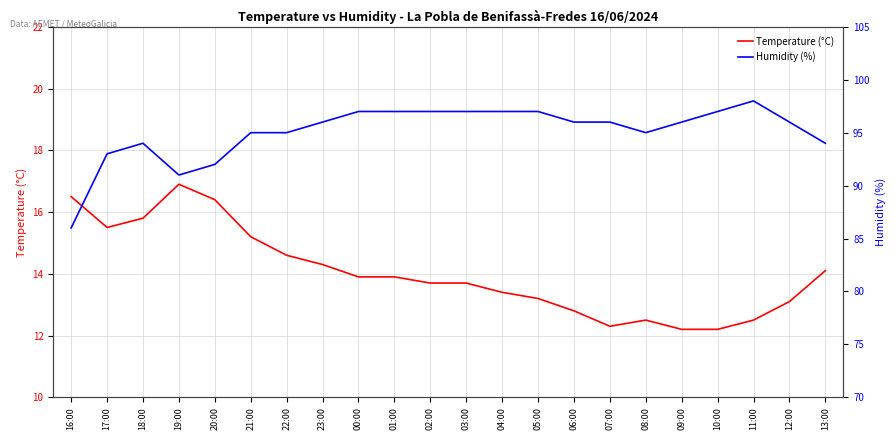

The Humidity (%) series shows 96.0 at 09:00. True or false?

True